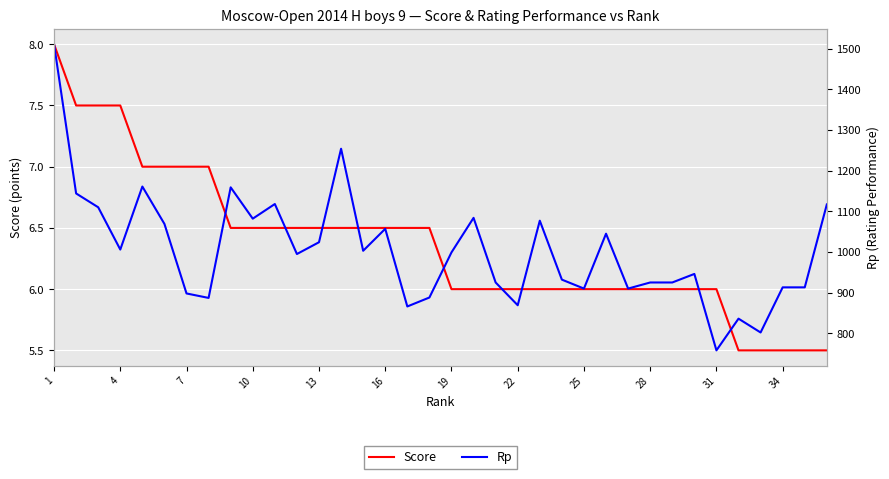

In Rp, how many points are higher than both neighbors (excluding endpoints)?

10